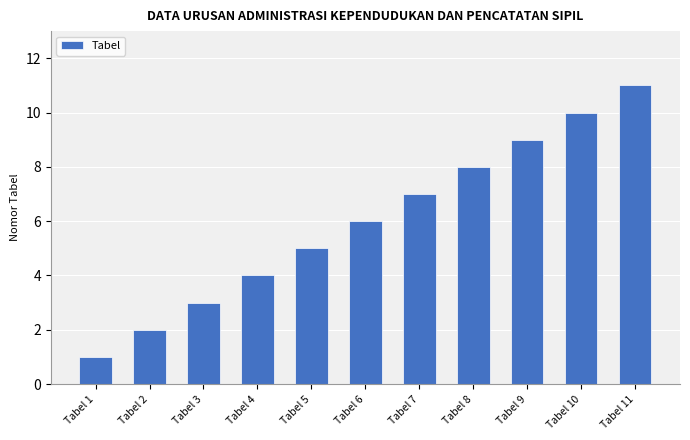

What is the difference between the second highest and second lowest values?

8